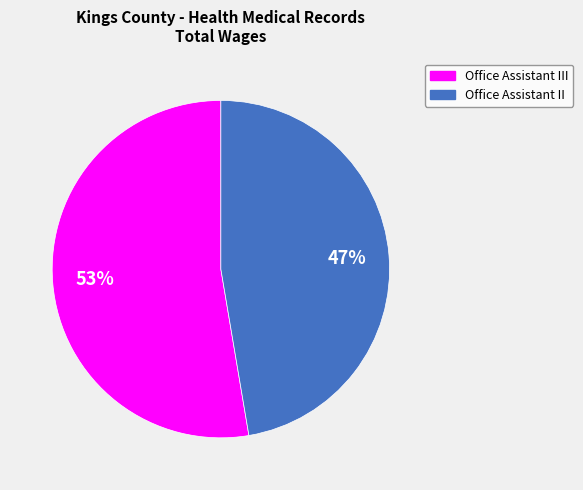

Does any single category account for the majority?

Yes